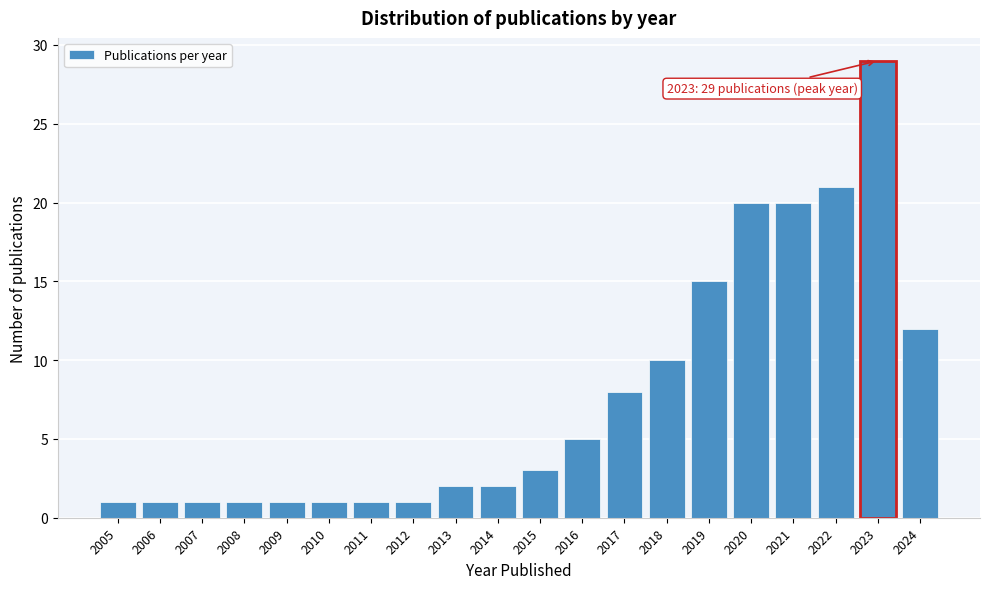

Reading left to right, transcribe all the data shown in this chart.

1	1	1	1	1	1	1	1	2	2	3	5	8	10	15	20	20	21	29	12